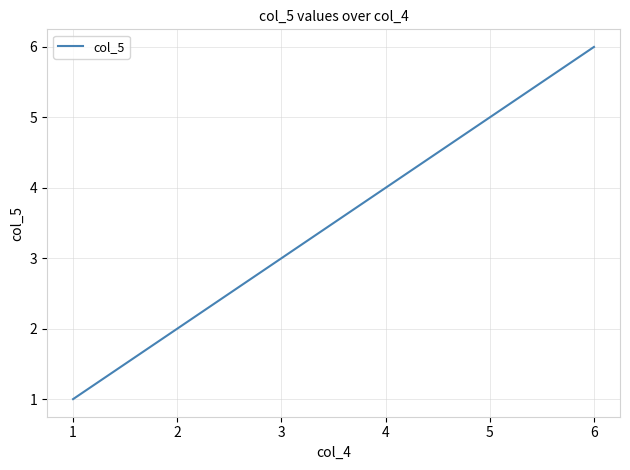

Where is the data nearest to the value 3?

3